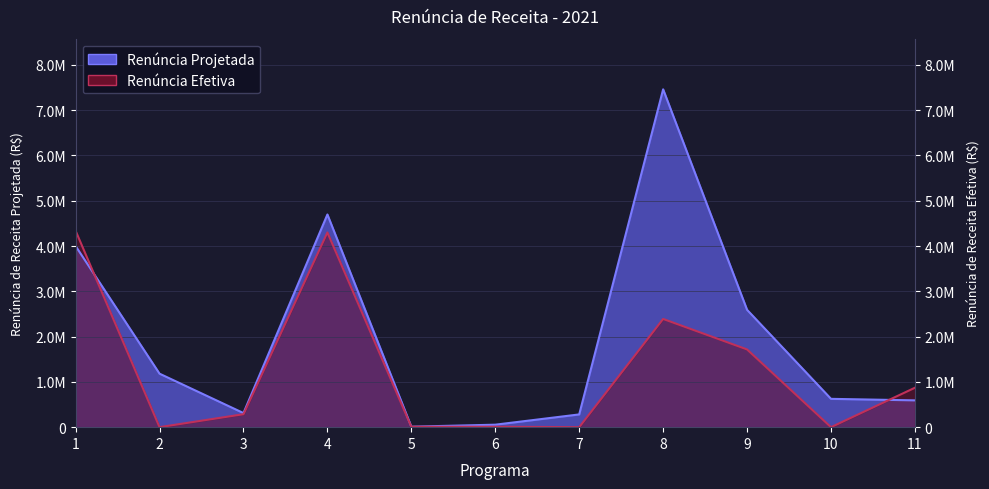

At which label does Renúncia Projetada first exceed 625537?

1